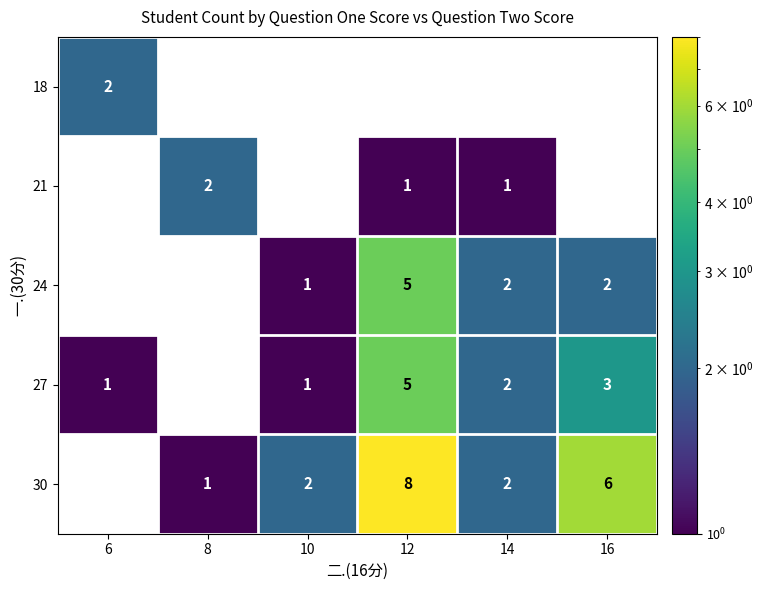

What is the maximum value shown in the chart?

8